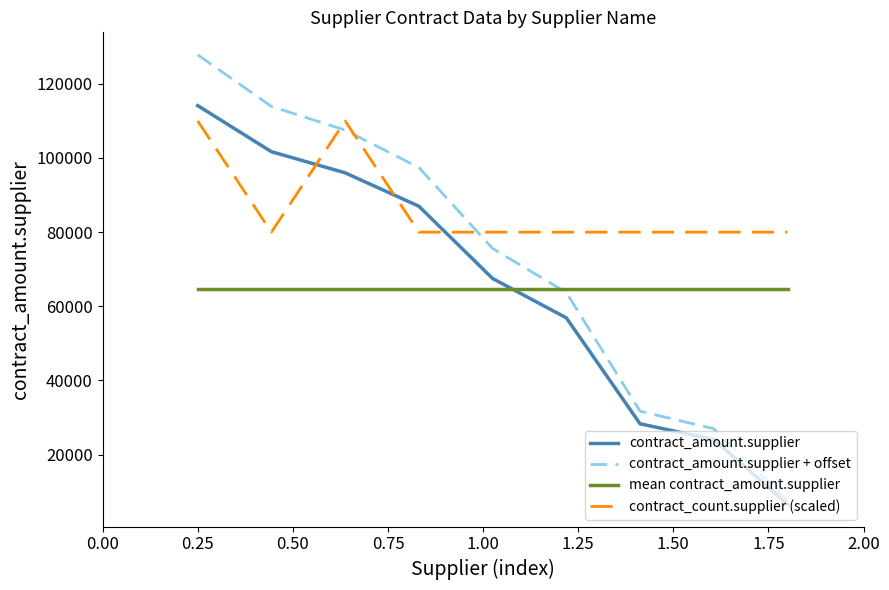

True or false: contract_amount.supplier + offset has more than 0 points higher than both neighbors.

False